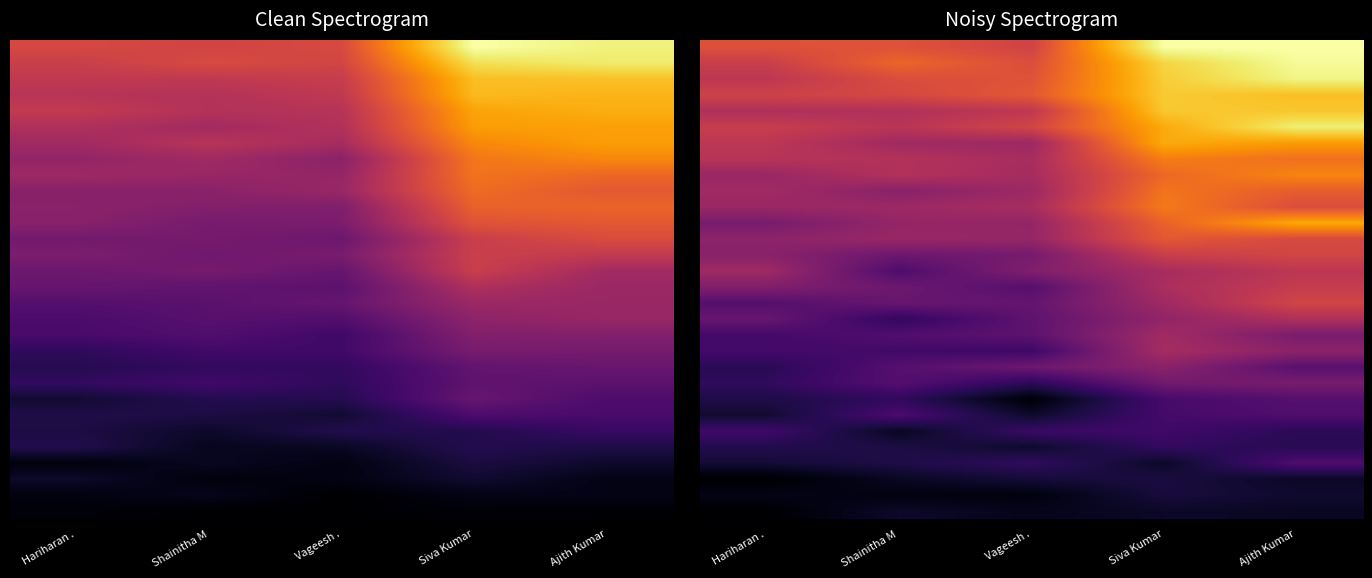

Between Siva Kumar and Ajith Kumar, which is larger?

Ajith Kumar